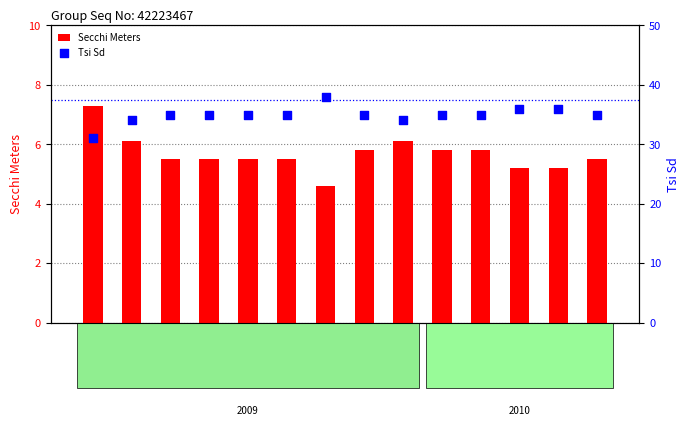

Which series has the widest spread of Y values?

Tsi Sd